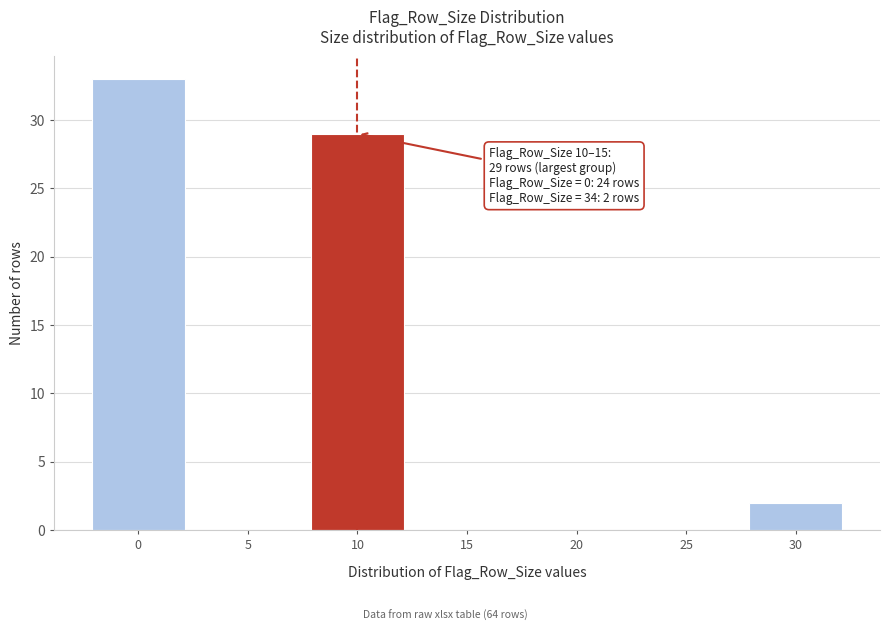

Reading left to right, list all the values displayed in this chart.

0=33	5=0	10=29	15=0	20=0	25=0	30=2